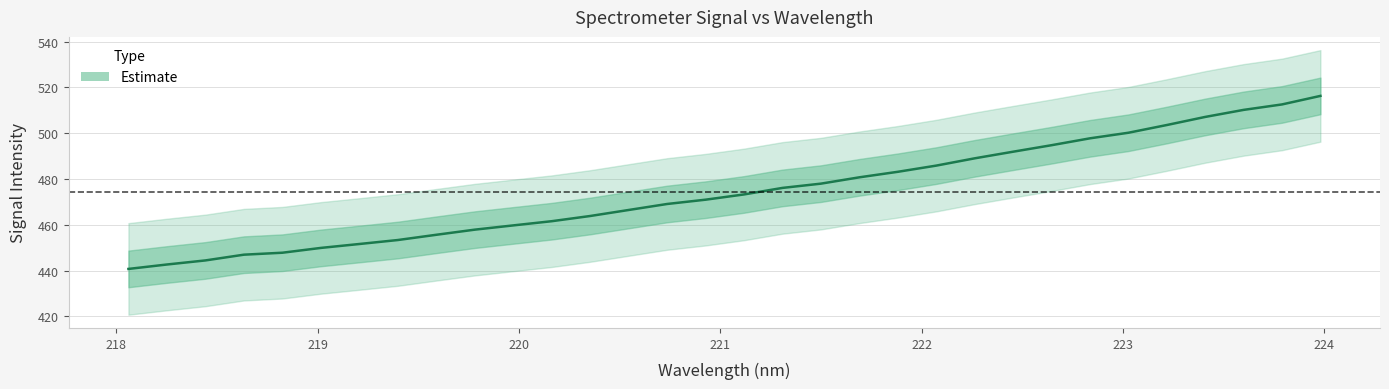

What is the value of the 9th point from the left?

455.7